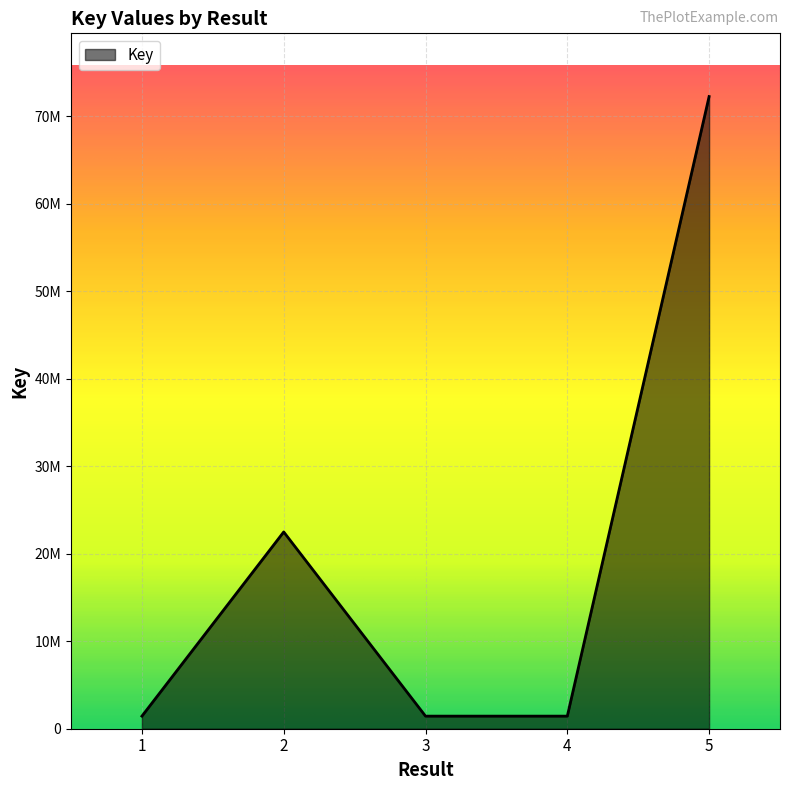

Which category has the highest value across all series?

5